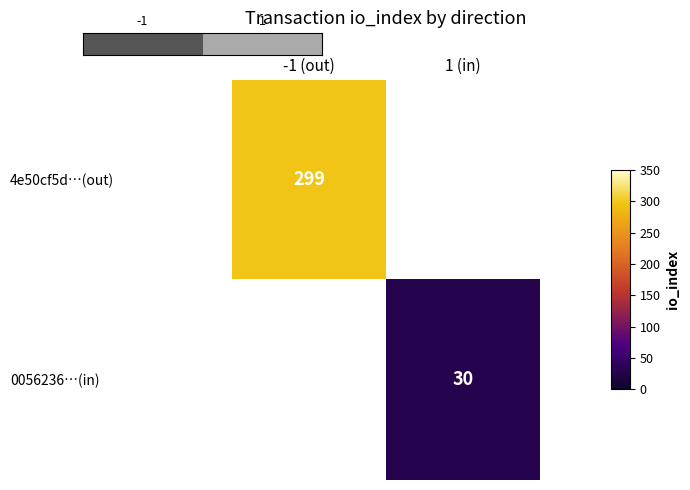

The value of 4e50cf5d…(out) at -1 (out) is 73. True or false?

False